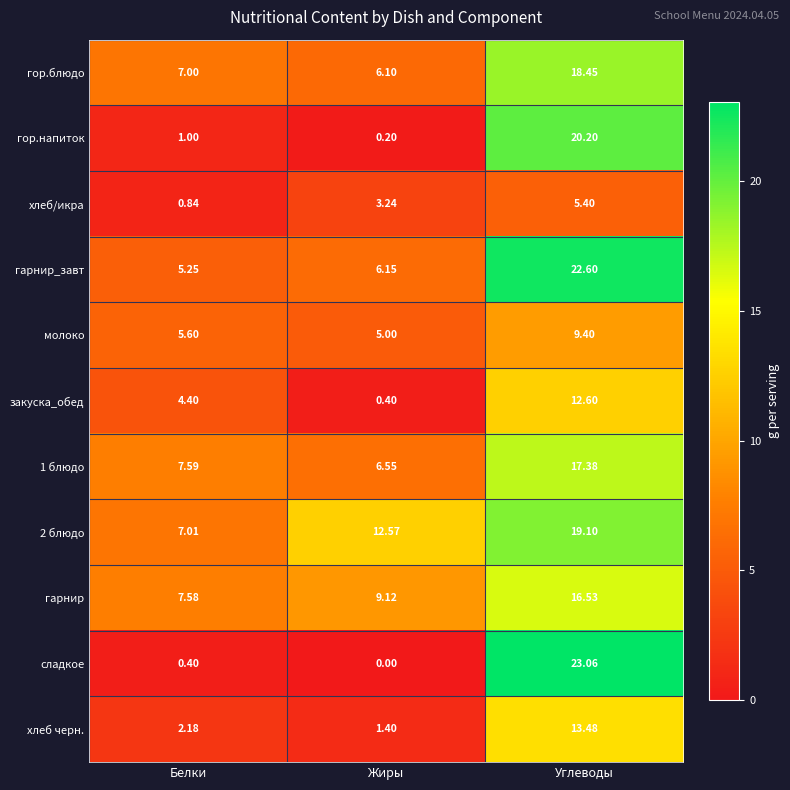

How many data points in 2 блюдо are above 12?

2